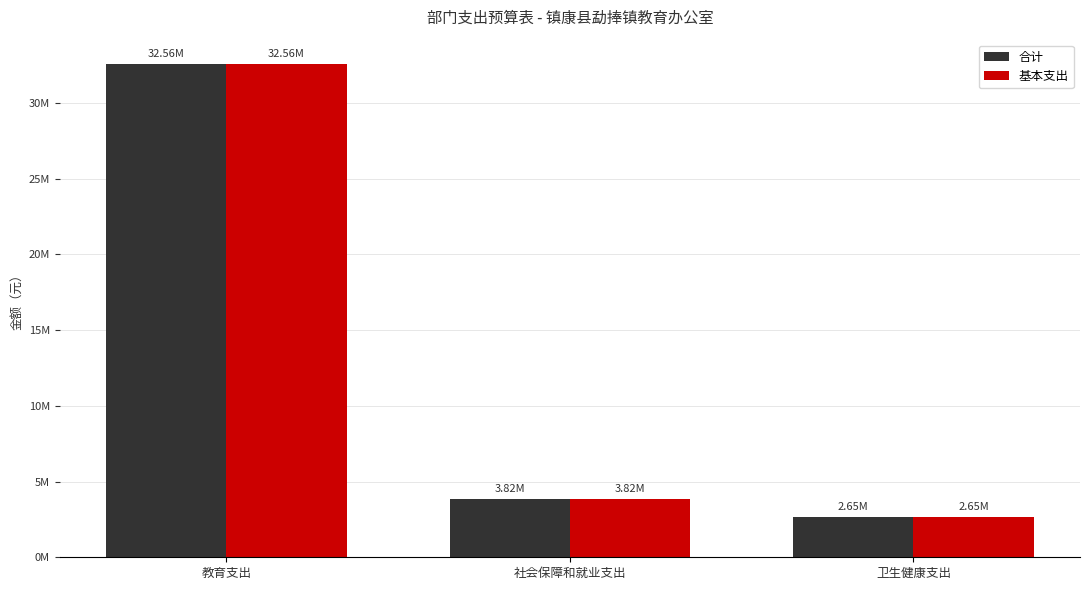

What are all the series names shown in the legend?

合计, 基本支出